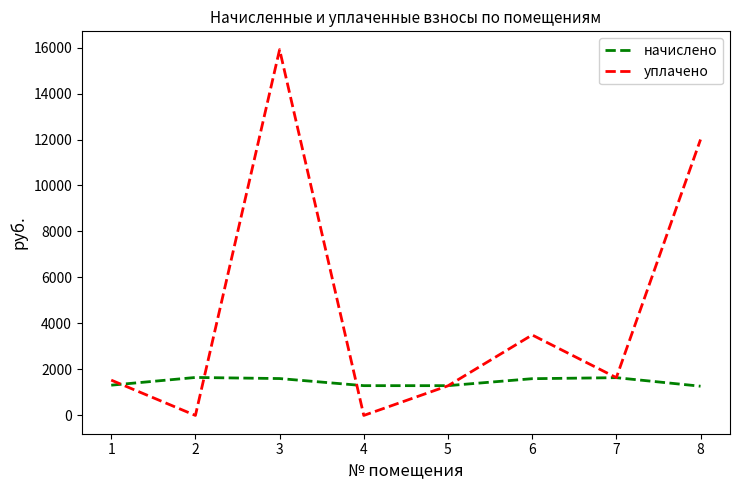

True or false: начислено has a value of 2230.6 at 1.

False